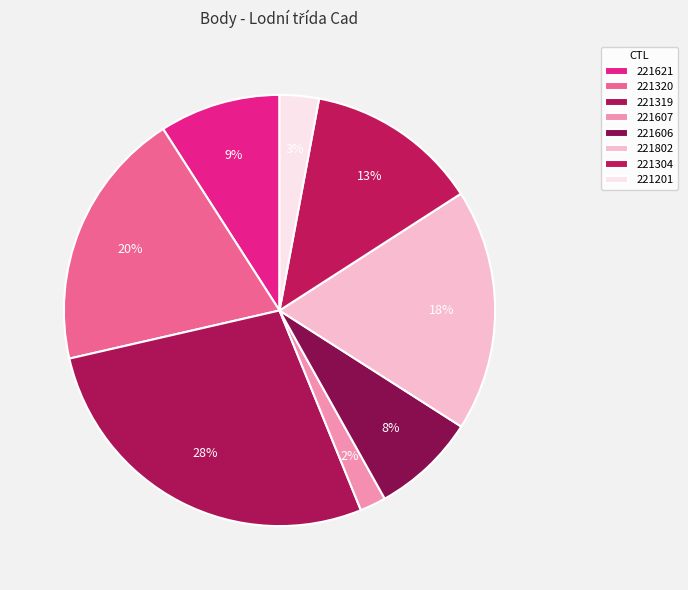

To the nearest percent, what is the difference between the 221607 and 221621 slice percentages?

7%